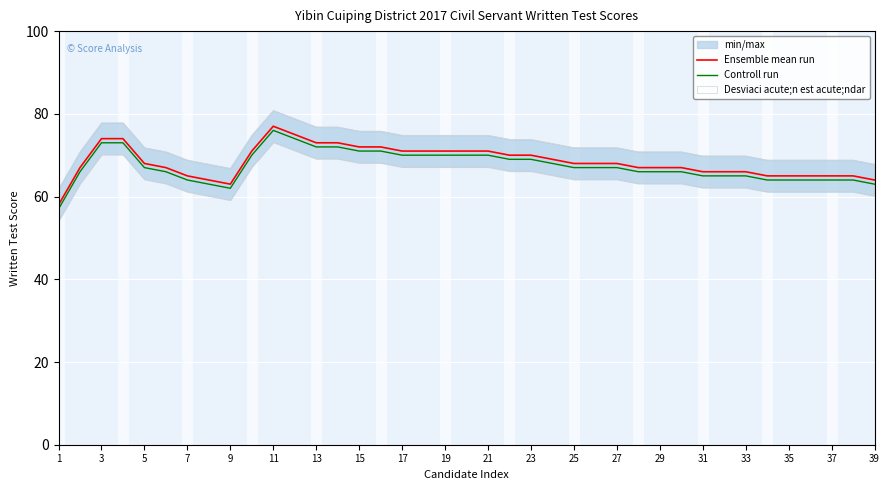

The Controll run series shows 107 at 31. True or false?

False